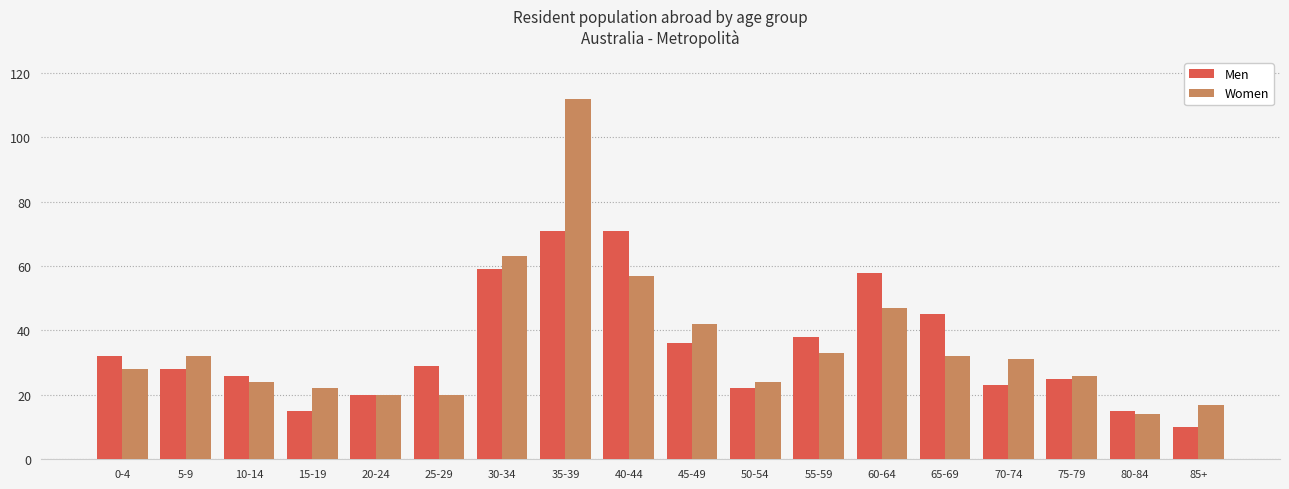

What is the difference between the Women values at 45-49 and 15-19?

20